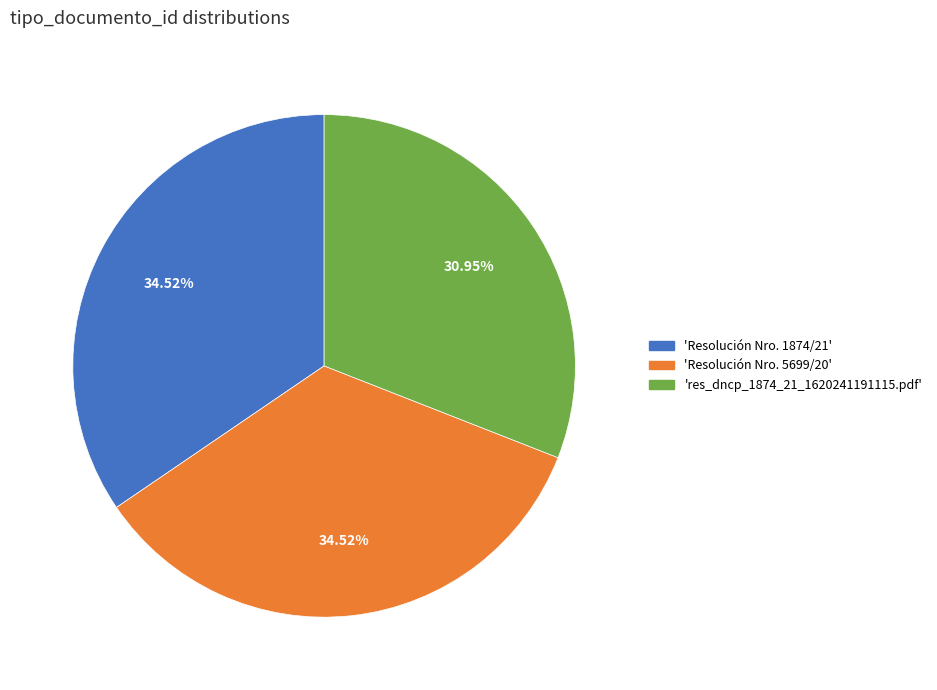

Is there any slice that represents more than half of the pie?

No